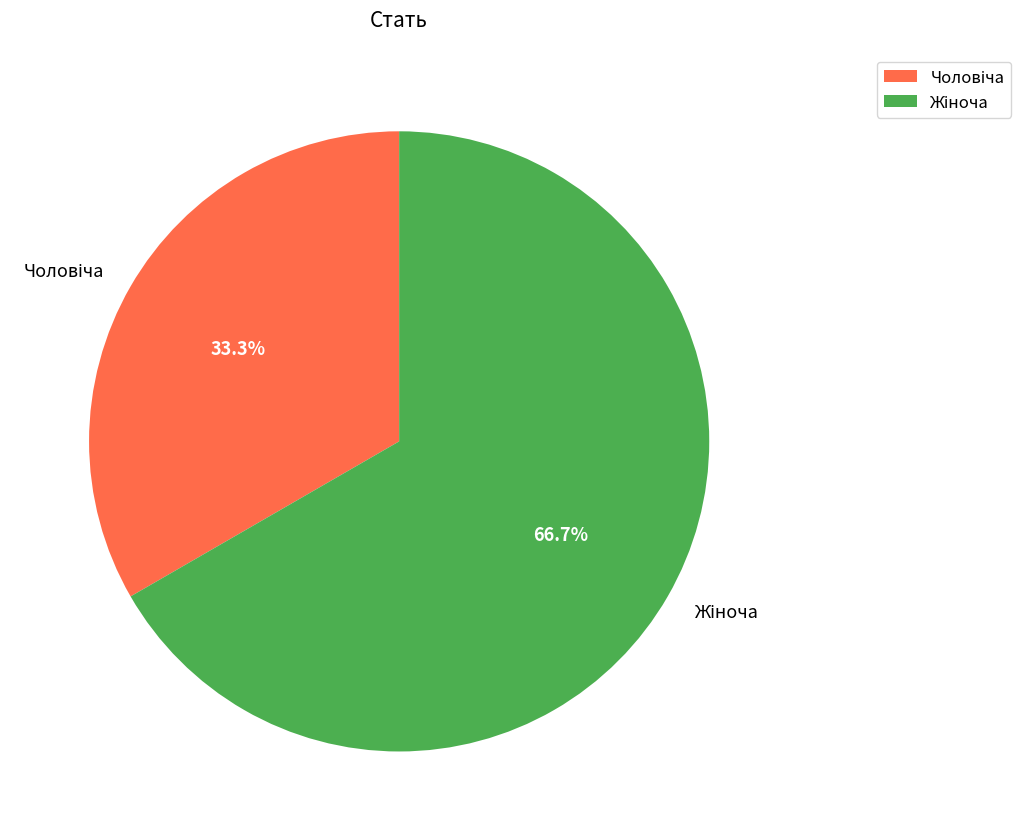

Does any single category account for the majority?

Yes